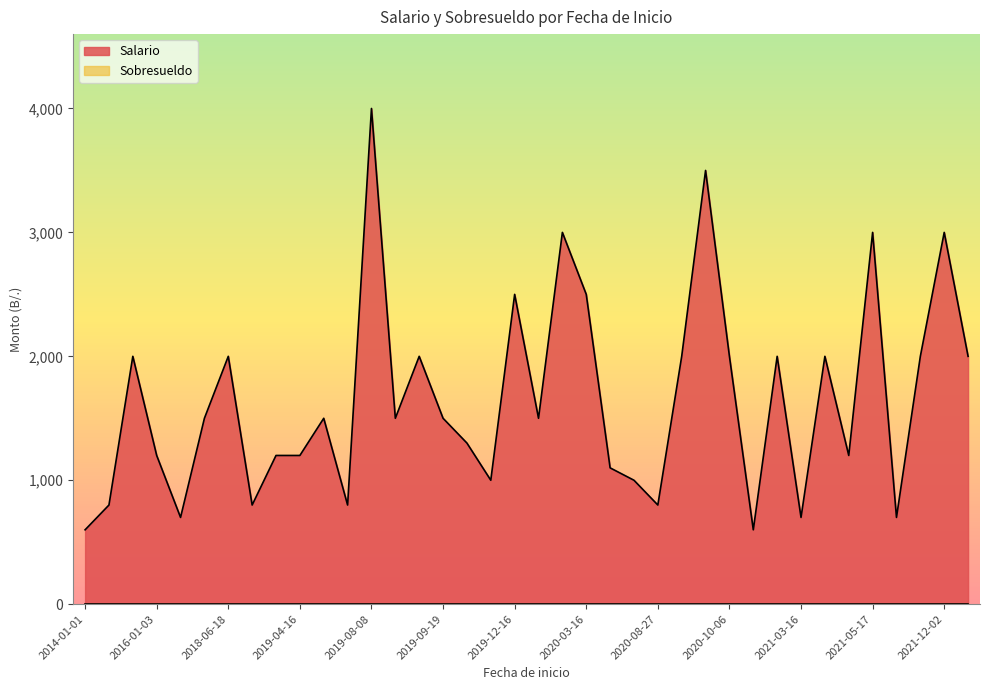

Where does the data first go above 1500?

2015-07-27